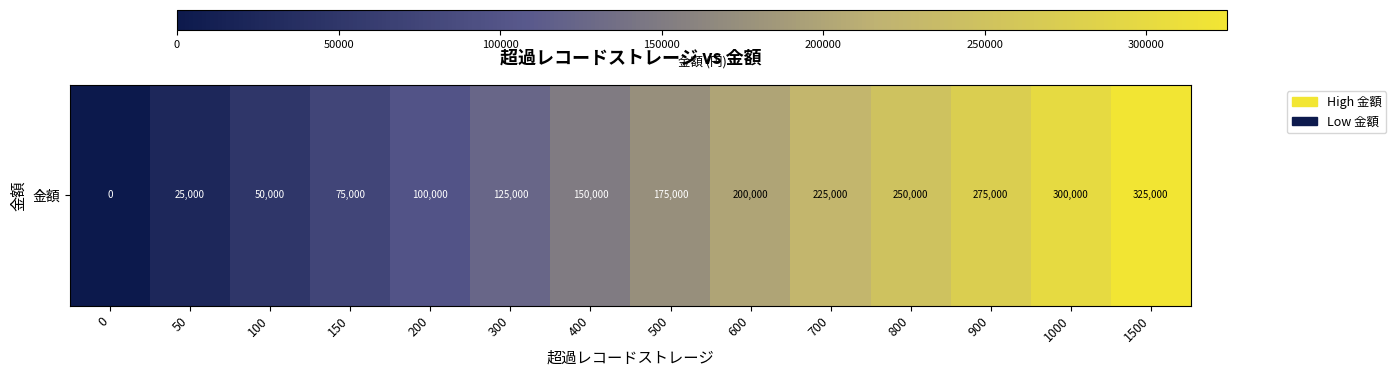

What is the sum of all values?

2275000